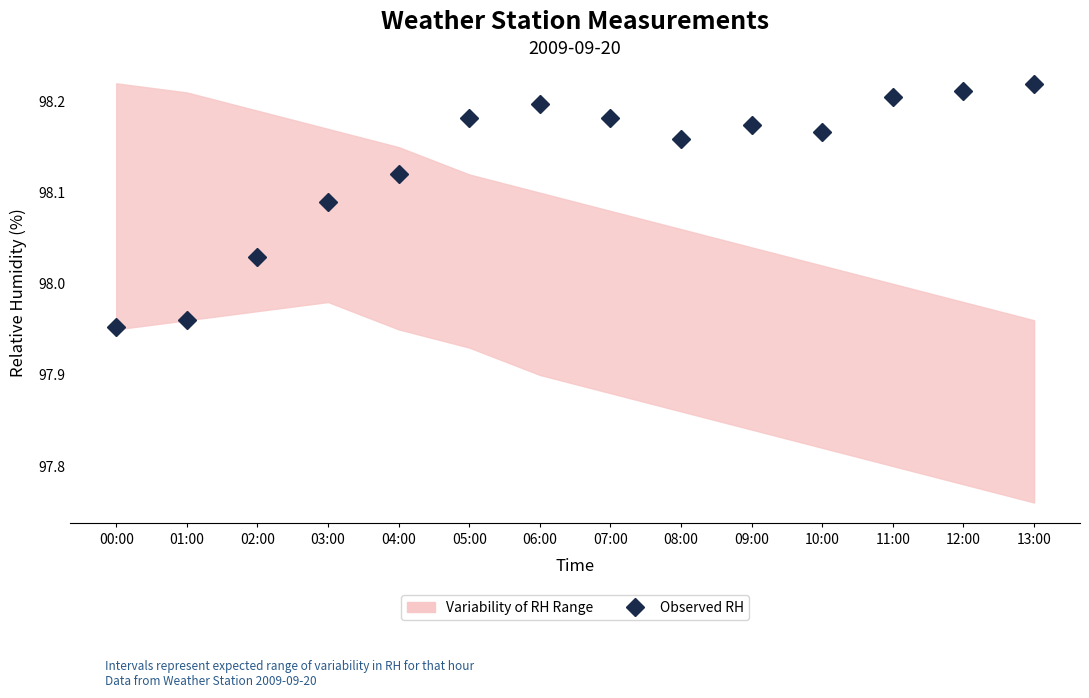

How many values in the Observed RH series are below 98?

2